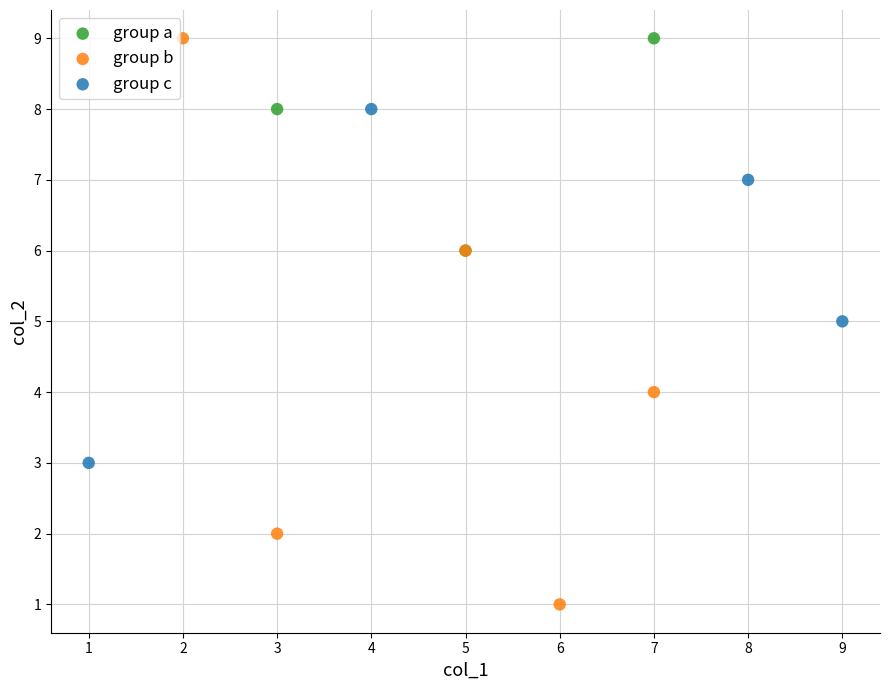

Which series reaches the minimum Y coordinate?

group b